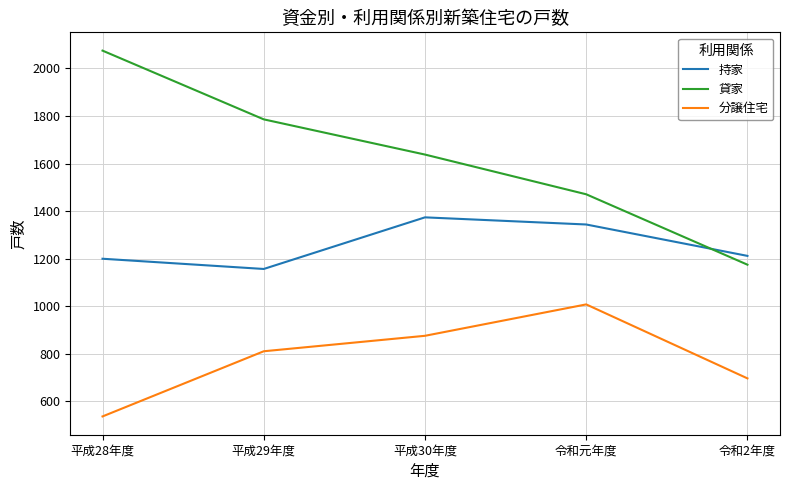

What is the sum of the 貸家 values at 平成29年度 and 令和元年度?

3257